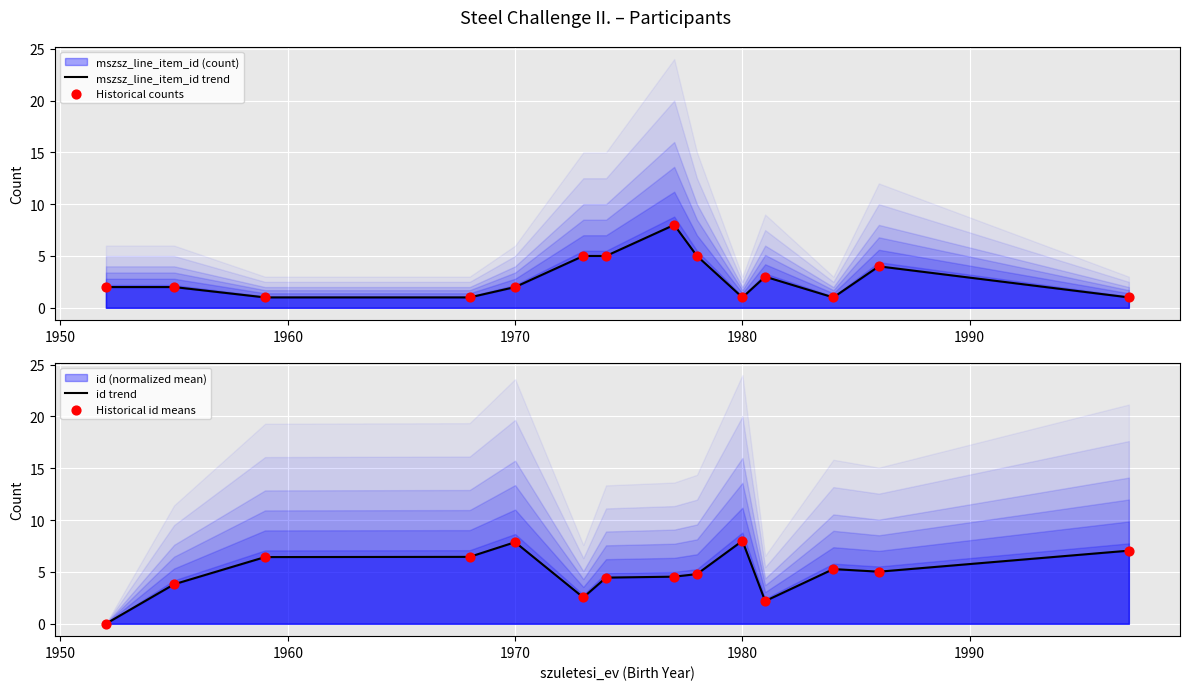

Is the value of id trend at 1970 greater than the value of mszsz_line_item_id trend at 1960?

Yes